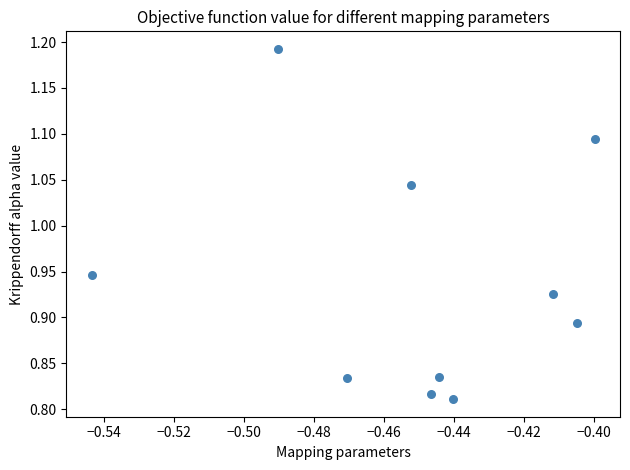

What is the average X value?

-0.5